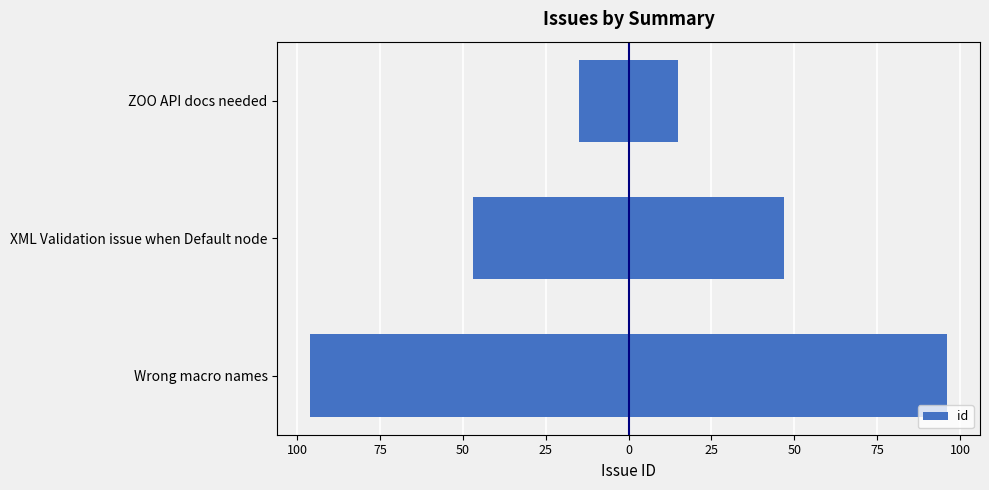

Count the values in the range -96 to -15.

3